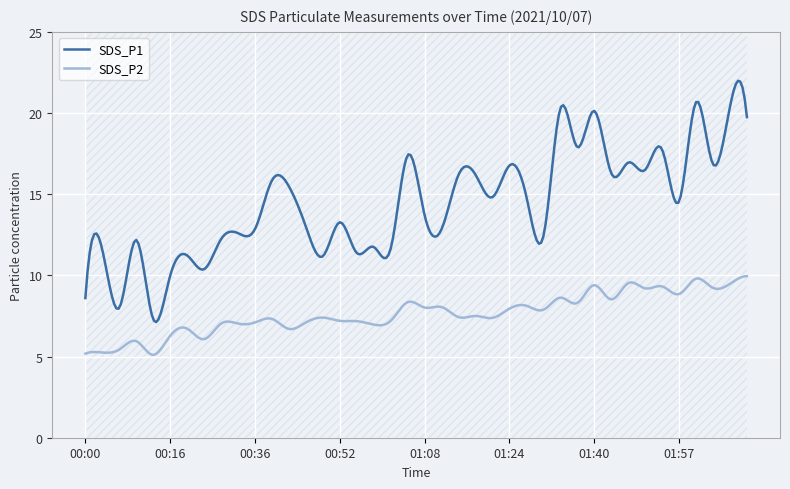

What is the difference between the maximum and second lowest values in the SDS_P2 series?

4.8